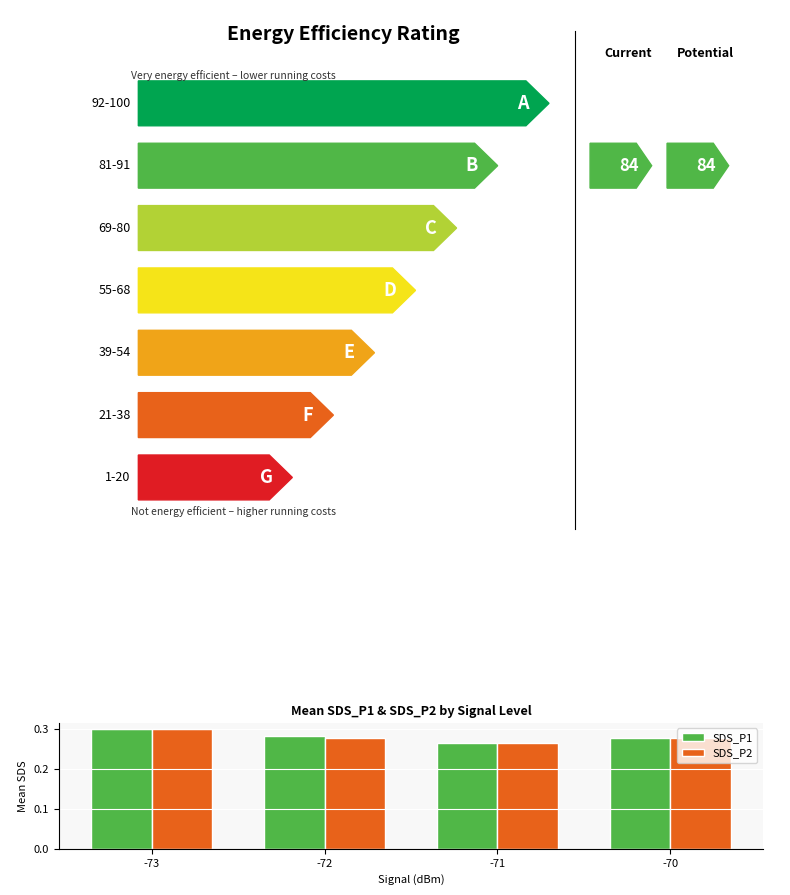

At which label is SDS_P1 closest to 0?

-71